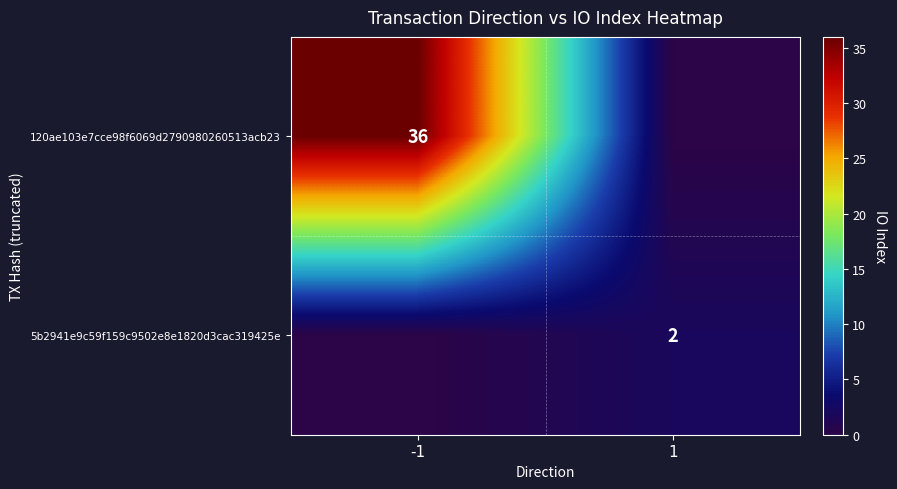

Is the value of 5b2941e9c59f159c9502e8e1820d3cac319425e at 1 greater than the value of 120ae103e7cce98f6069d2790980260513acb23 at -1?

No